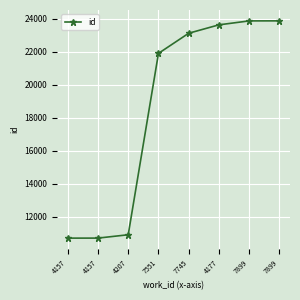

Reading left to right, extract all data points from this chart.

10705	10707	10910	21909	23130	23640	23879	23881